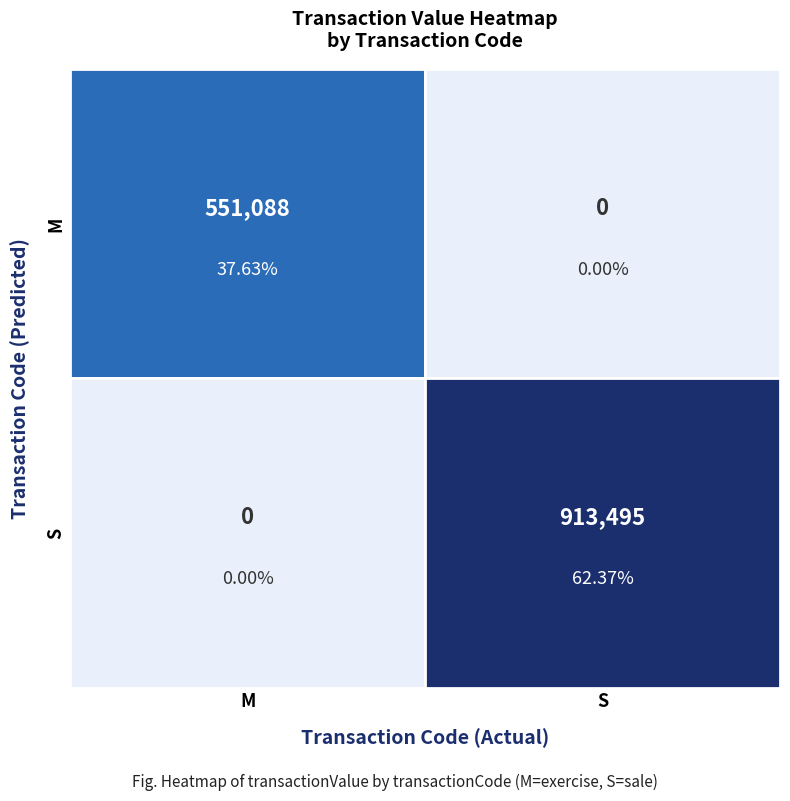

Which series has the largest total across all categories?

S